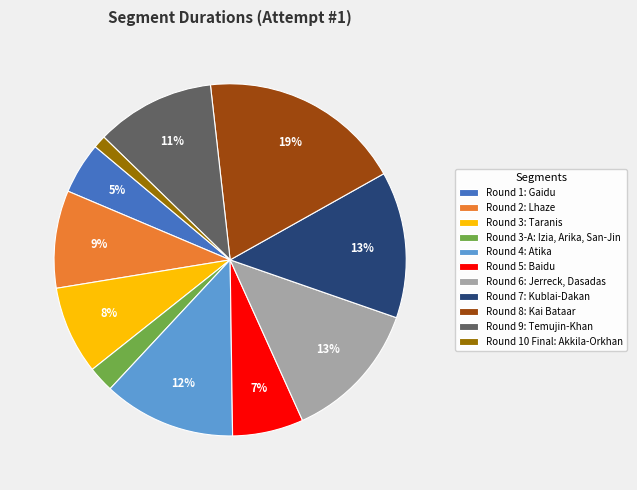

True or false: Round 8: Kai Bataar accounts for 9% of the total.

False